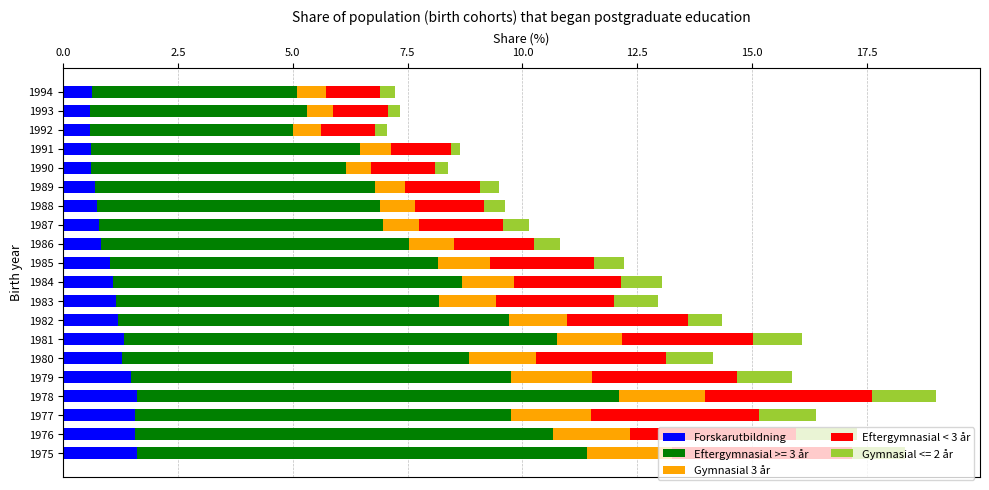

What is the minimum value for Forskarutbildning?

0.6